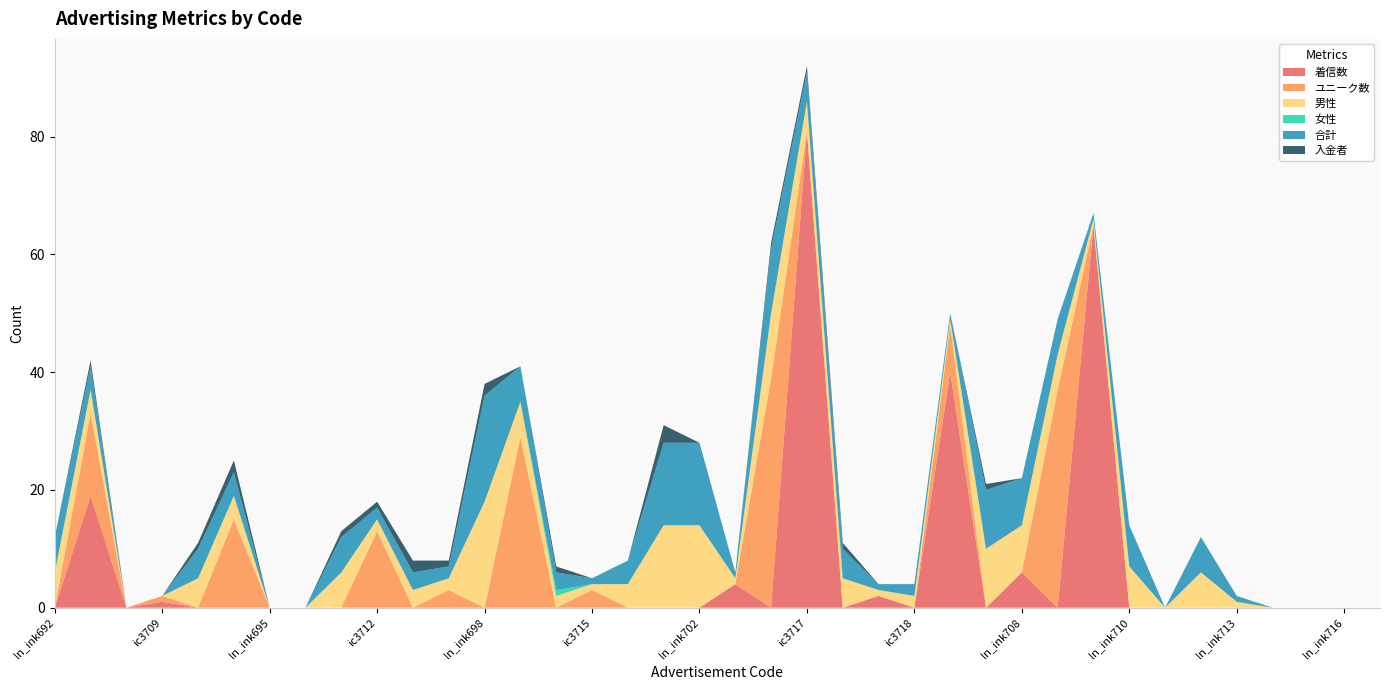

Reading left to right, extract all data points from this chart.

着信数: 0	19	0	1	0	0	0	0	0	0	0	0	0	0	0	0	0	0	0	4	0	81	0	2	0	40	0	6	0	65	0	0	0	0	0	0	0	0
ユニーク数: 0	14	0	1	0	15	0	0	0	13	0	3	0	29	0	3	0	0	0	0	39	0	0	0	0	8	0	0	37	0	0	0	0	0	0	0	0	0
男性: 6	4	0	0	5	4	0	0	6	2	3	2	18	6	2	1	4	14	14	1	11	5	5	1	2	1	10	8	6	1	7	0	6	1	0	0	0	0
女性: 0	0	0	0	0	0	0	0	0	0	0	0	0	0	1	0	0	0	0	0	0	0	0	0	0	0	0	0	0	0	0	0	0	0	0	0	0	0
合計: 6	4	0	0	5	4	0	0	6	2	3	2	18	6	3	1	4	14	14	1	11	5	5	1	2	1	10	8	6	1	7	0	6	1	0	0	0	0
入金者: 0	1	0	0	1	2	0	0	1	1	2	1	2	0	1	0	0	3	0	0	1	1	1	0	0	0	1	0	0	0	0	0	0	0	0	0	0	0